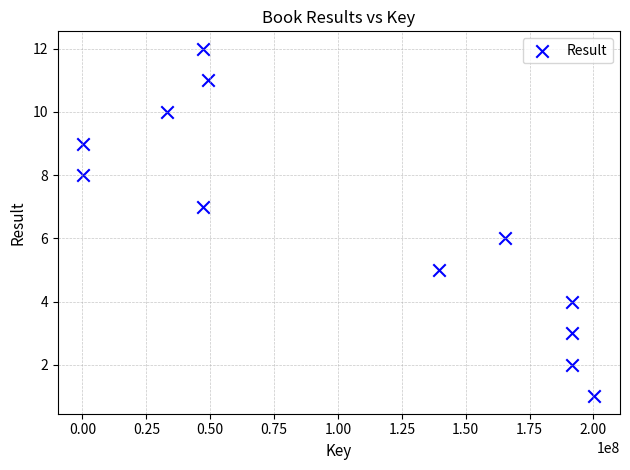

What is the range of X values (max minus min)?

200057249